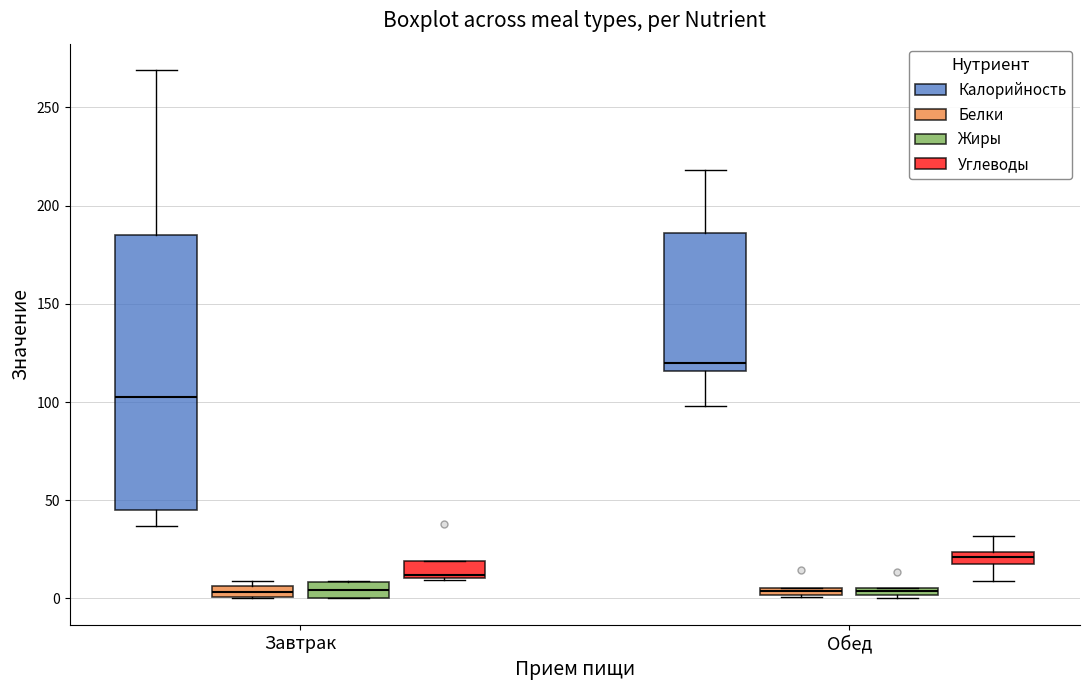

Which box is the tallest, from its lower edge to its upper edge?

Завтрак (Калорийность)